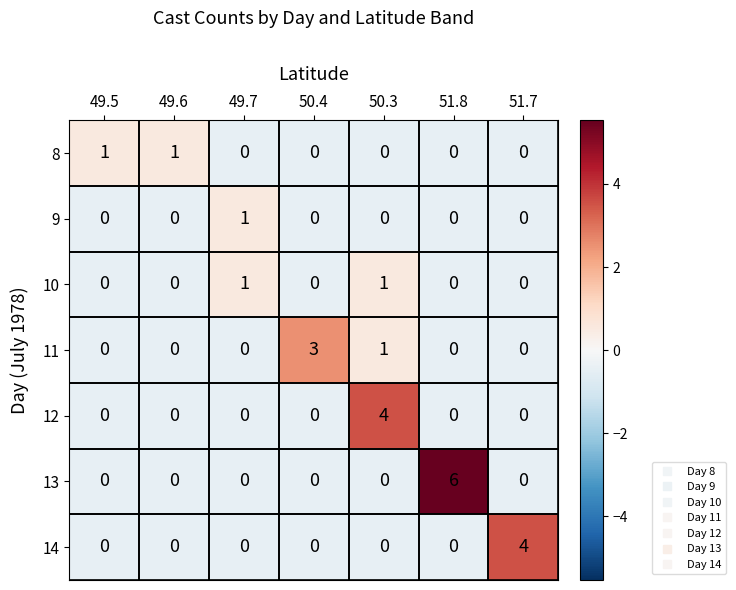

True or false: 12 has a value of 2 at 49.5.

False